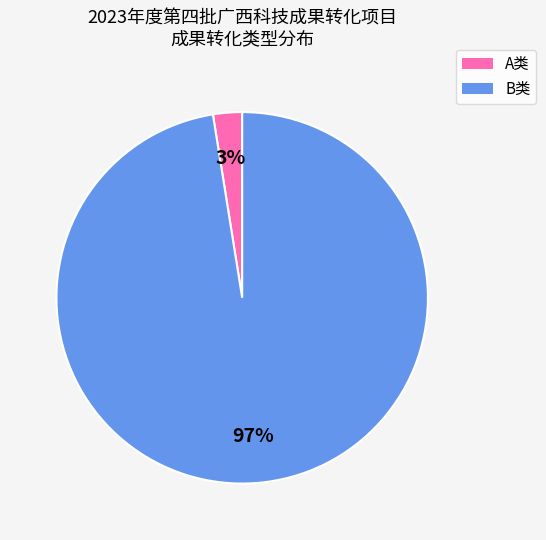

The A类 slice represents 14% of the pie. True or false?

False